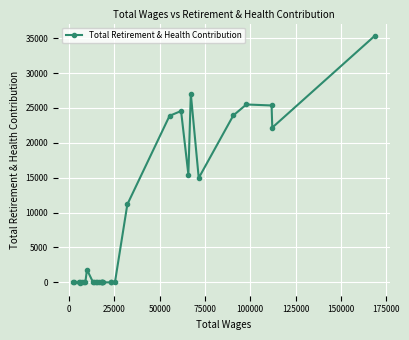

True or false: there are more than 0 points higher than both neighbors.

True